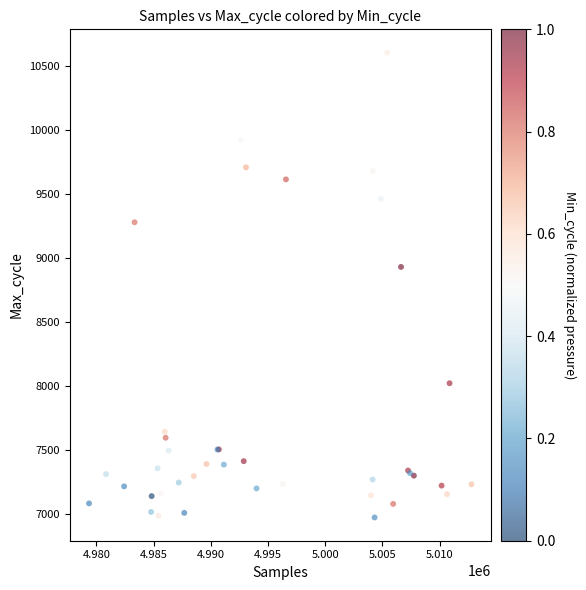

What Y value in the scatter plot is closest to 8789?

8931